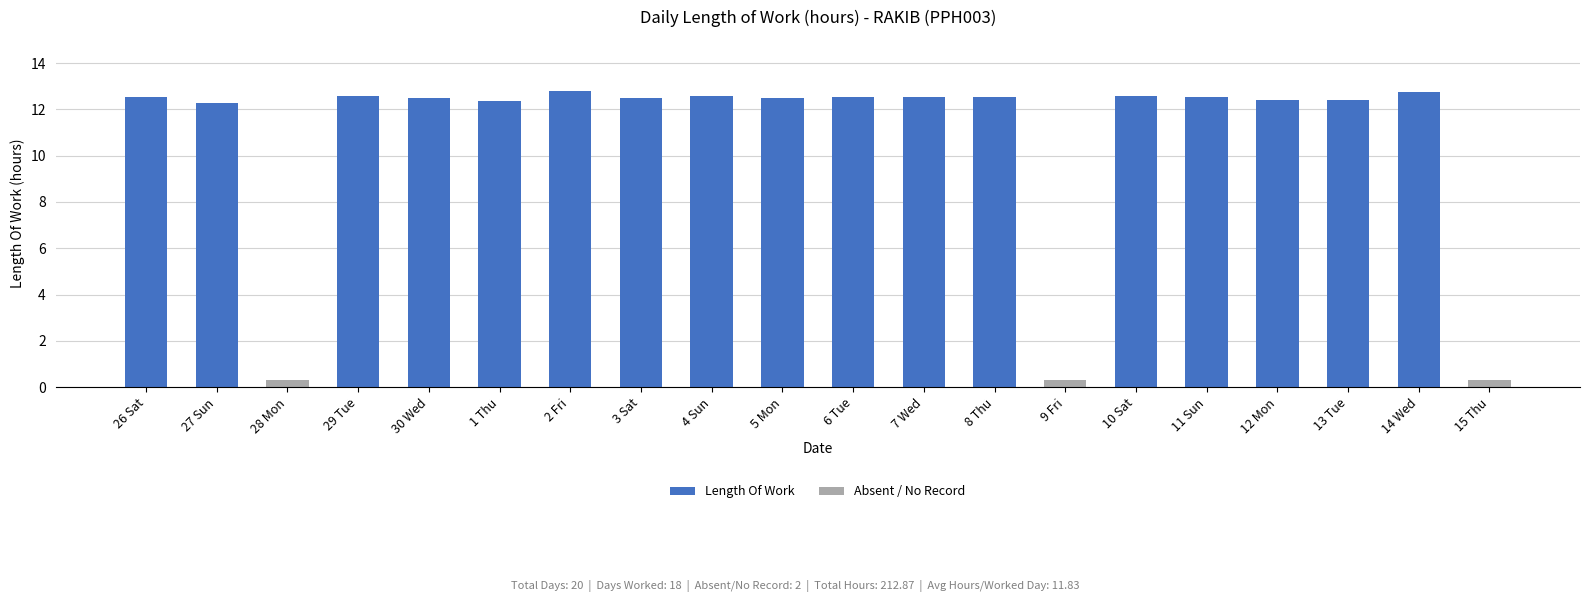

Approximately how many times larger is the value at 11 Sun compared to 10 Sat?

1.0